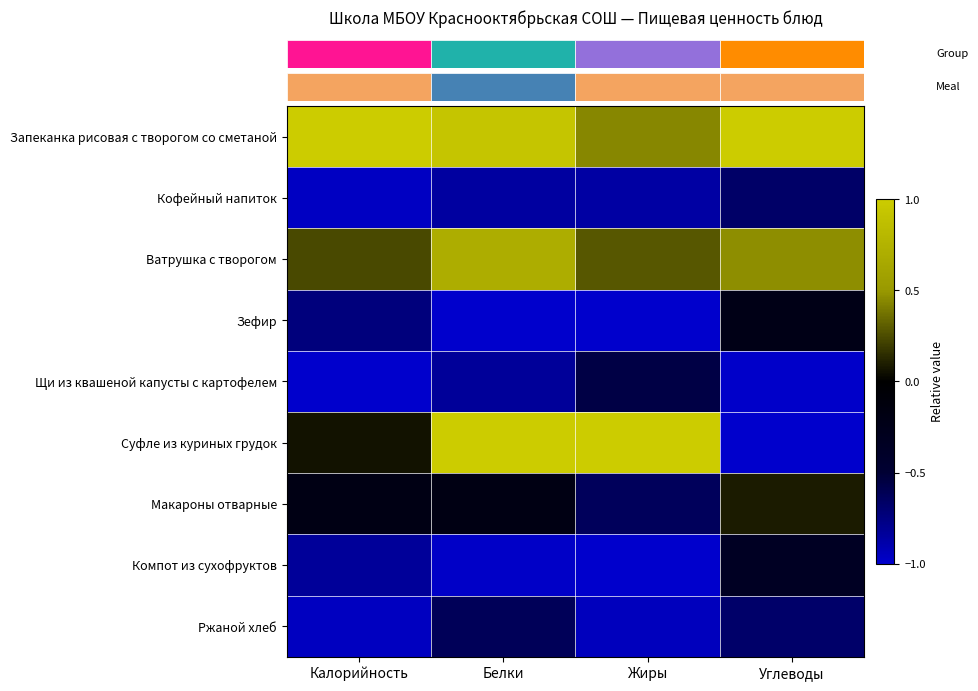

How many series are shown in this chart?

9